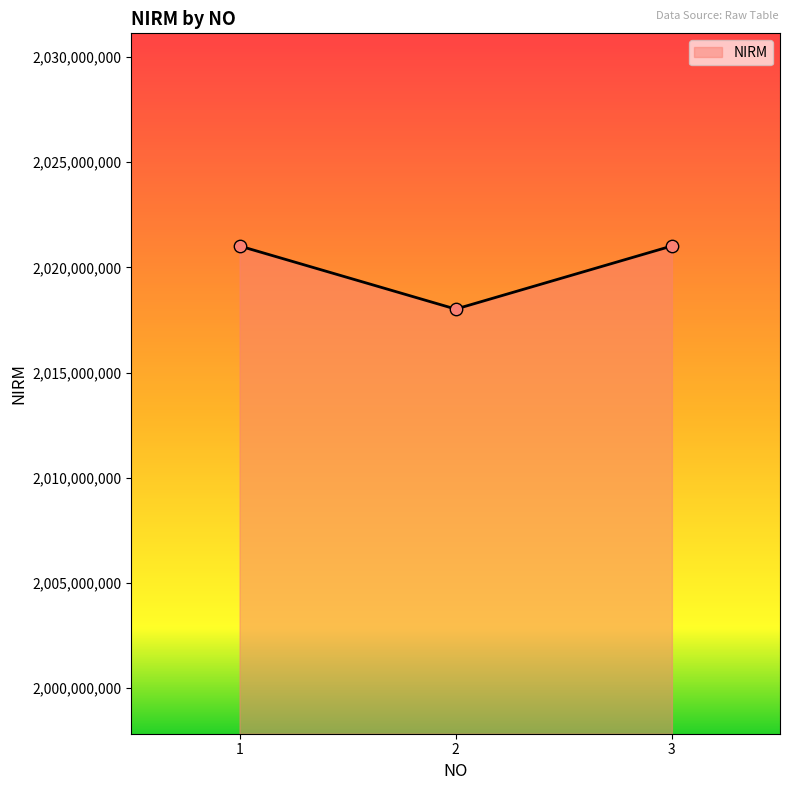

Which has a higher value, 2 or 1?

1